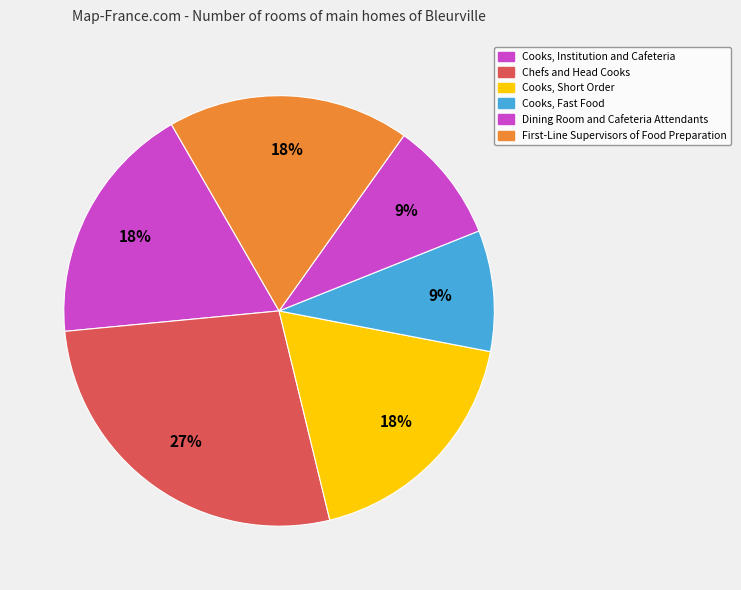

What percentage is NOT represented by Cooks, Short Order?

81.8%